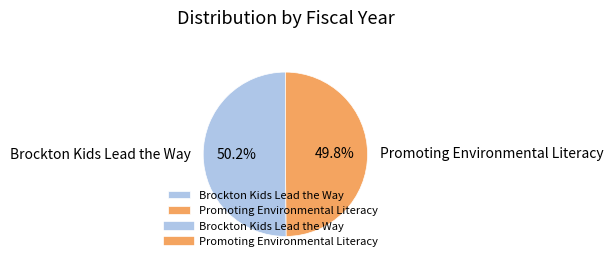

How much of the chart is everything except Promoting Environmental Literacy?

50.2%